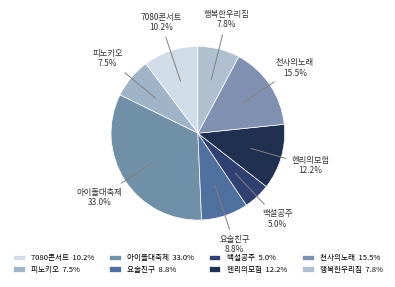

What portion of the pie excludes 헨리의모험?

87.8%